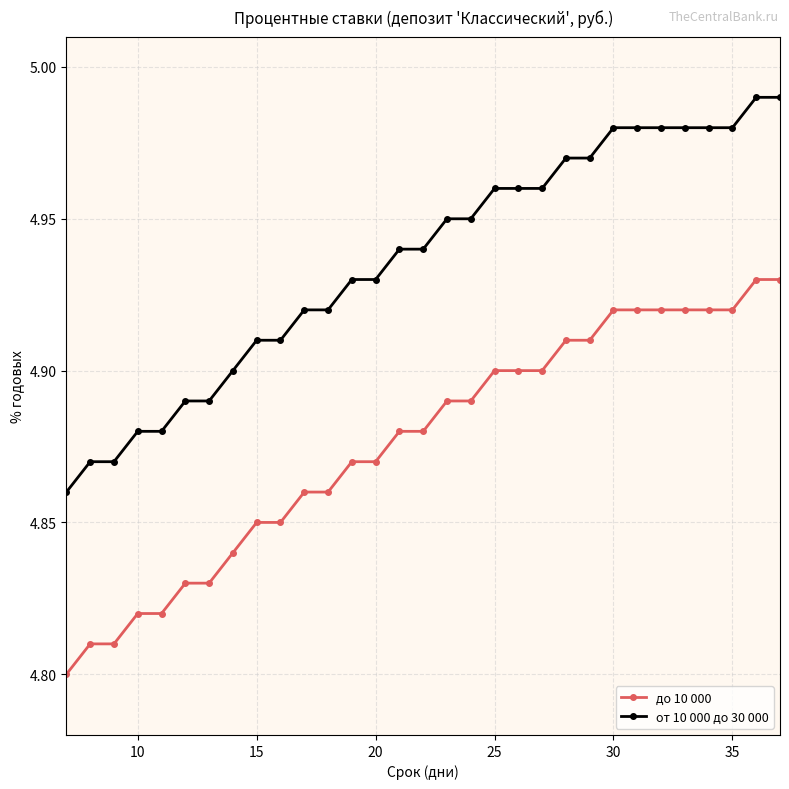

What is the sum of all от 10 000 до 30 000 values?

153.0